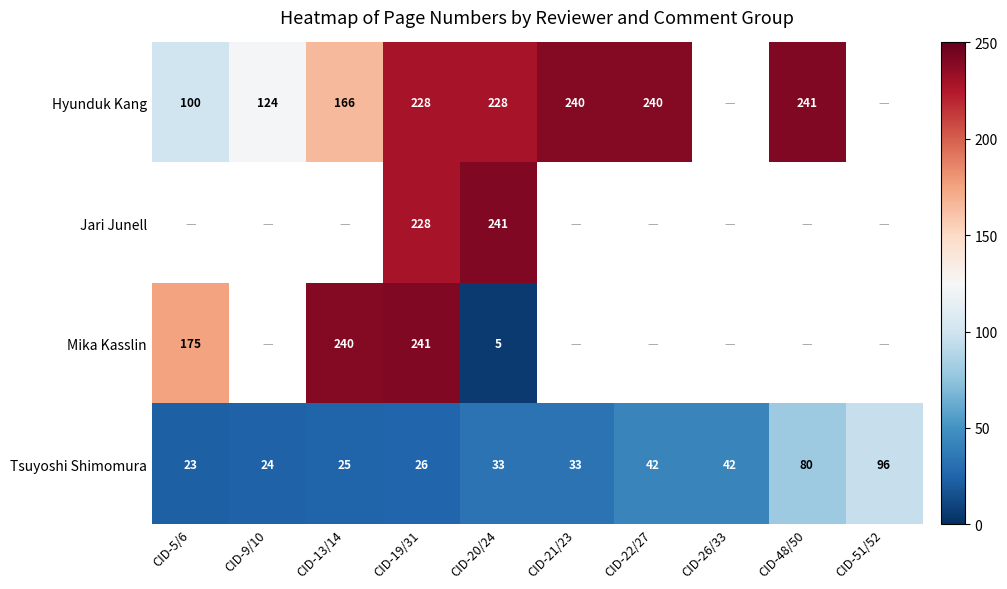

How many distinct data groups are displayed?

4